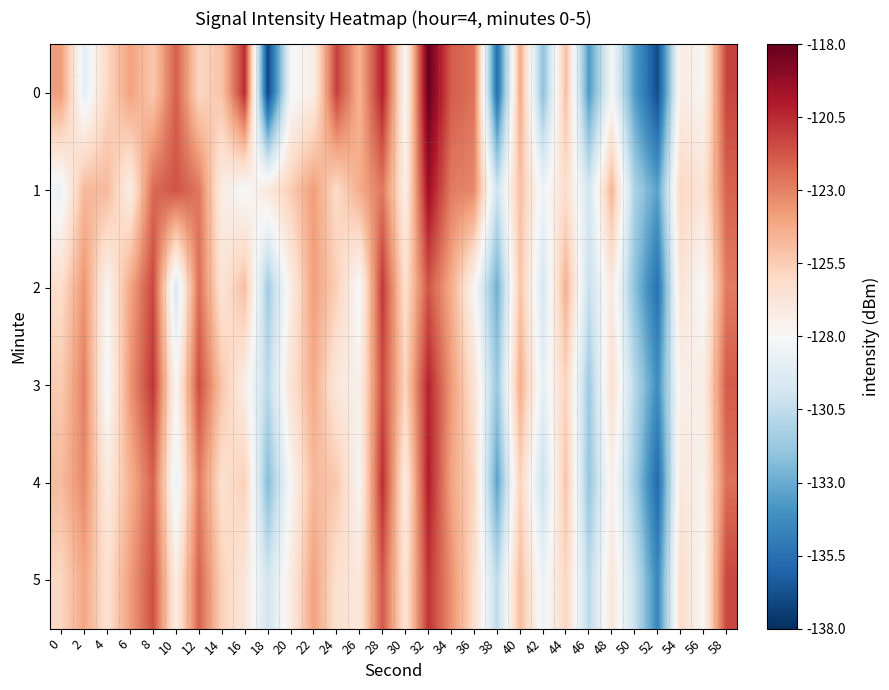

How many distinct data groups are displayed?

6